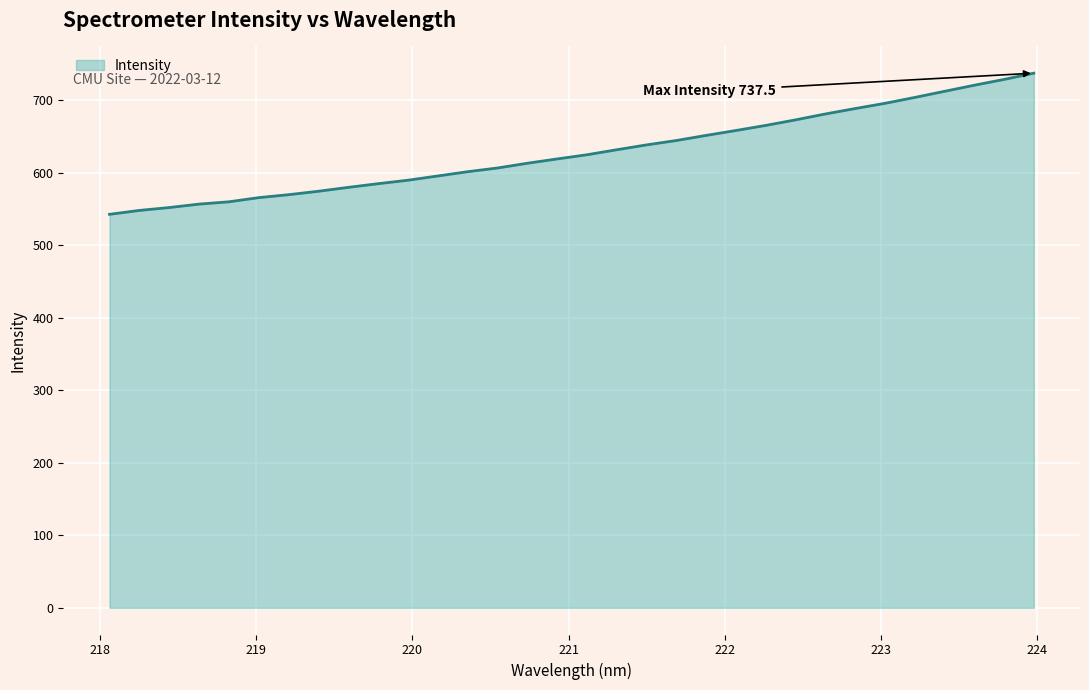

What is the difference between the maximum and minimum values?

194.7